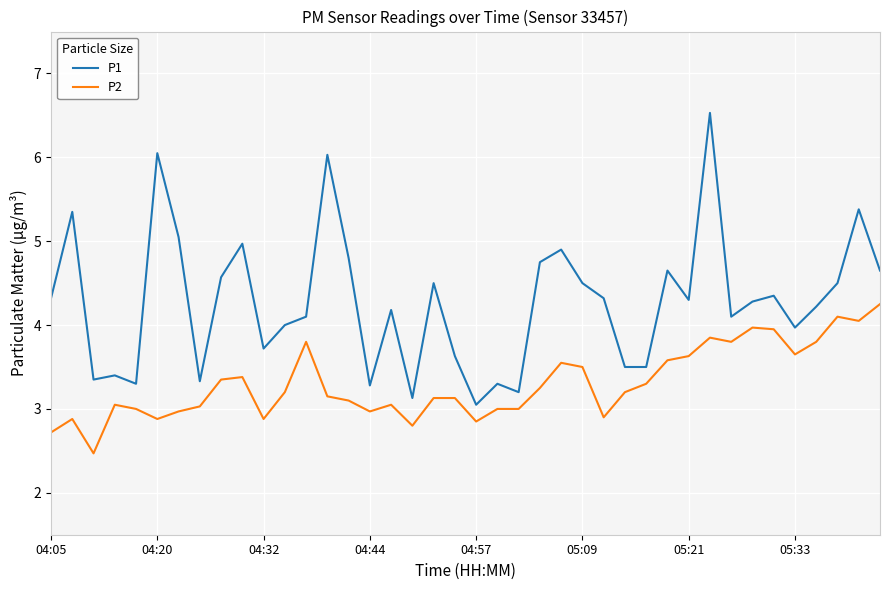

Which series has the largest total across all categories?

P1